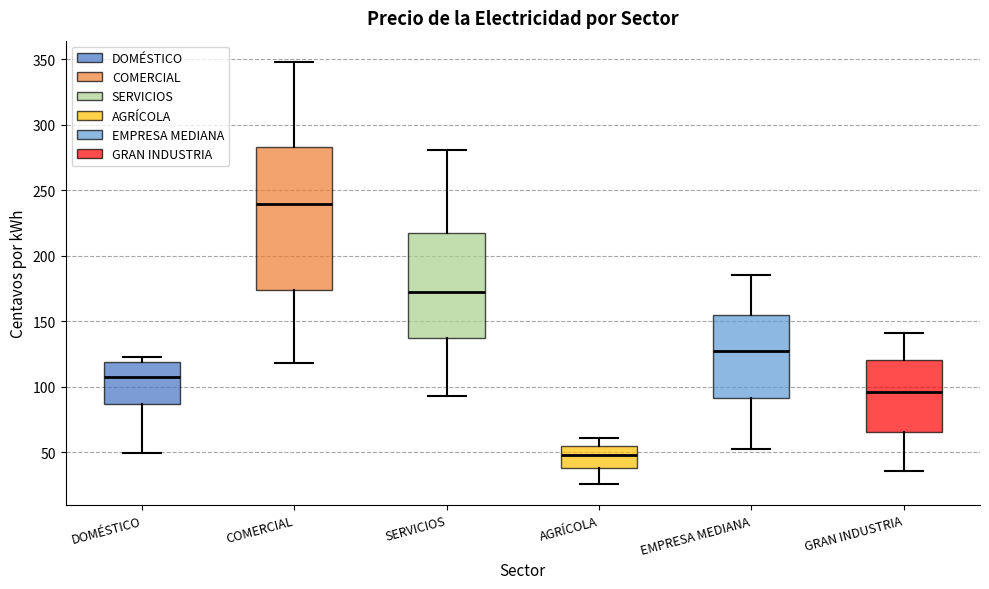

Which box has the lowest median line?

AGRÍCOLA